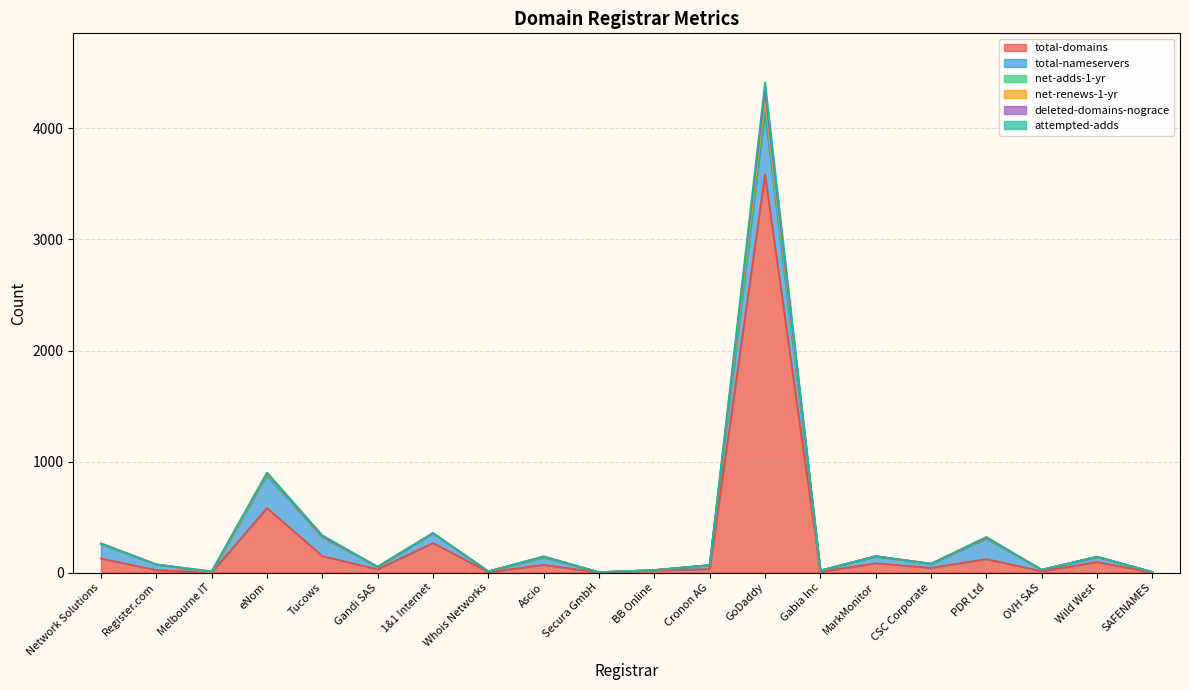

What is the maximum value for total-domains?

3586